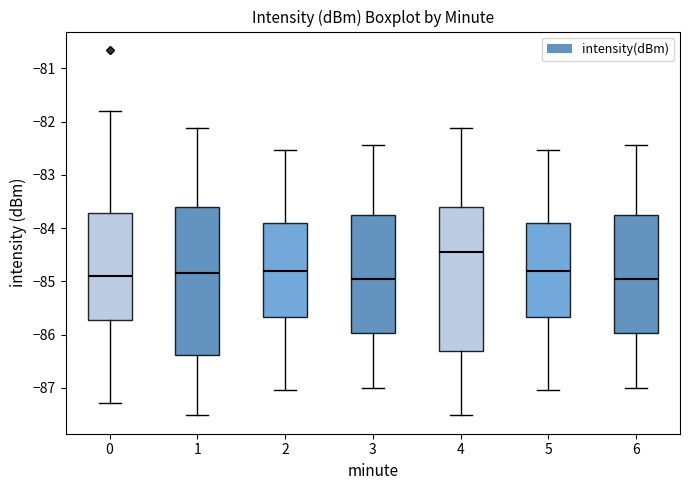

Reading left to right, read every box against the y-axis: the position of its median line, the range the box covers, and the ends of its whiskers. The values are not printed on the chart, so give them approximately, as read against the axis.

0: median -84.9, box -85.7 to -83.7, whiskers -87.3 to -81.8
1: median -84.8, box -86.4 to -83.6, whiskers -87.5 to -82.1
2: median -84.8, box -85.7 to -83.9, whiskers -87.0 to -82.5
3: median -85.0, box -86.0 to -83.7, whiskers -87.0 to -82.4
4: median -84.4, box -86.3 to -83.6, whiskers -87.5 to -82.1
5: median -84.8, box -85.7 to -83.9, whiskers -87.0 to -82.5
6: median -85.0, box -86.0 to -83.7, whiskers -87.0 to -82.4